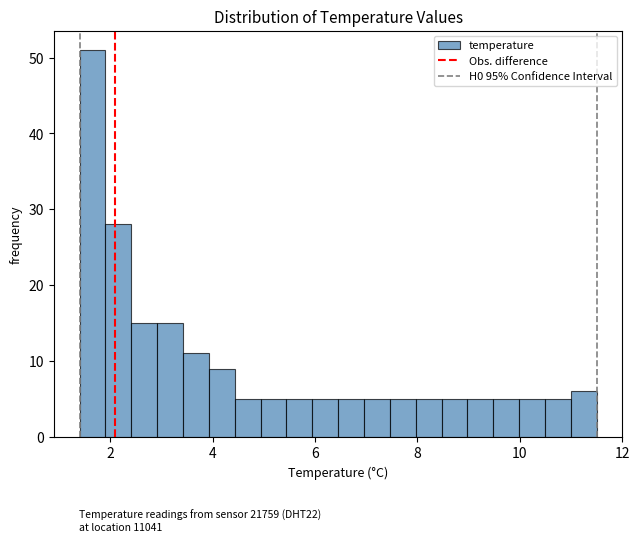

Around what value on the x-axis is the tallest bar? Give the approximate position of its centre, as read against the axis.

1.6